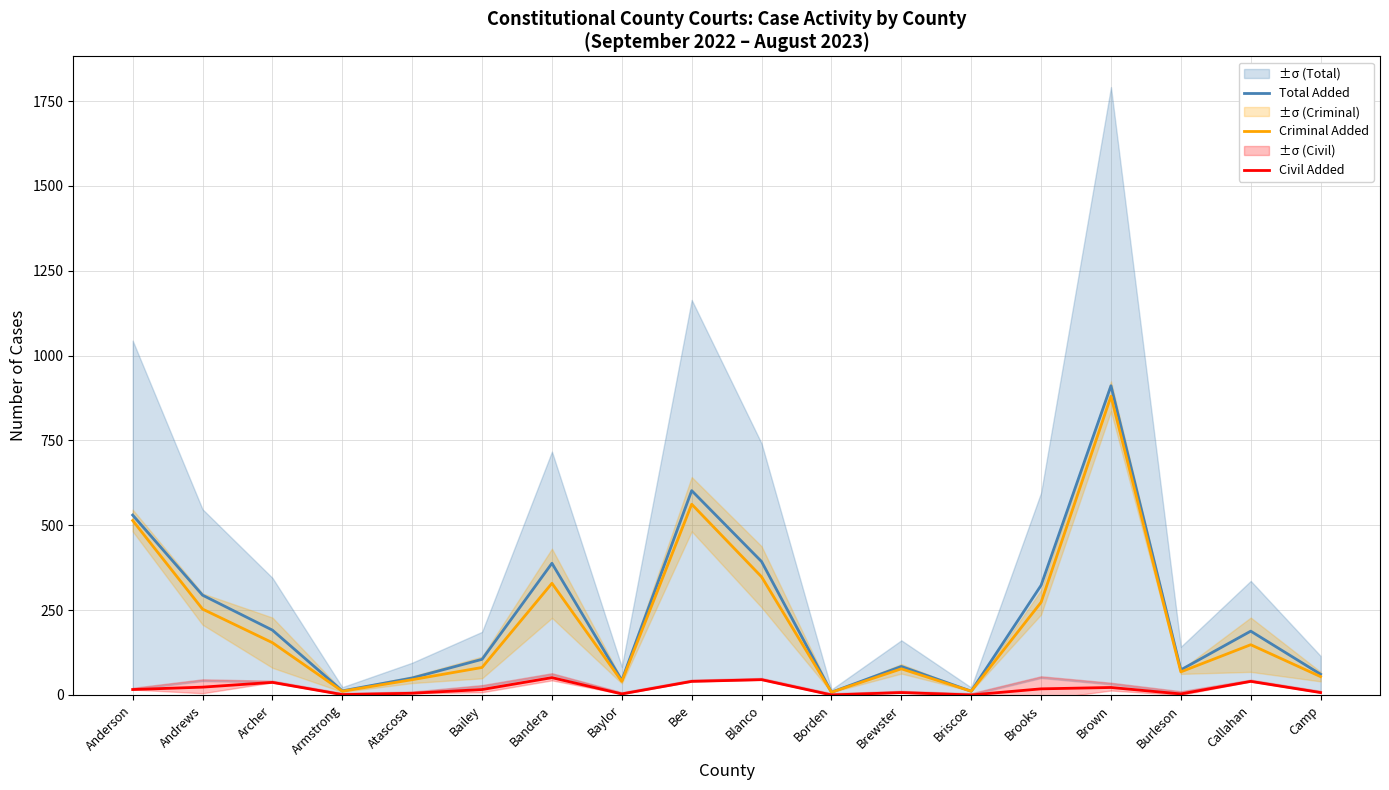

In Criminal Added, how many points are lower than both neighbors (excluding endpoints)?

5